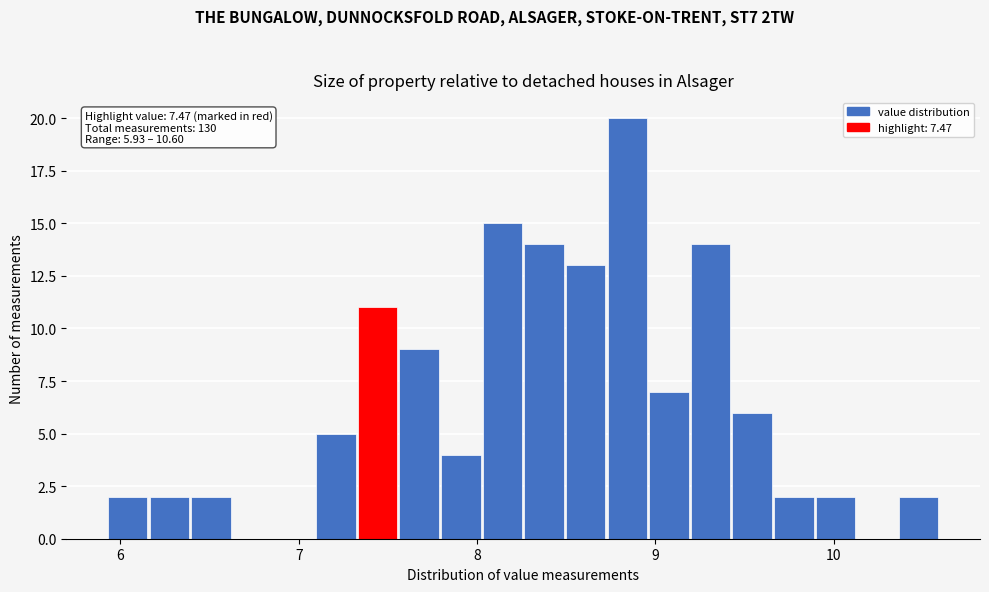

Around what value on the x-axis is the tallest bar? Give the approximate position of its centre, as read against the axis.

8.8